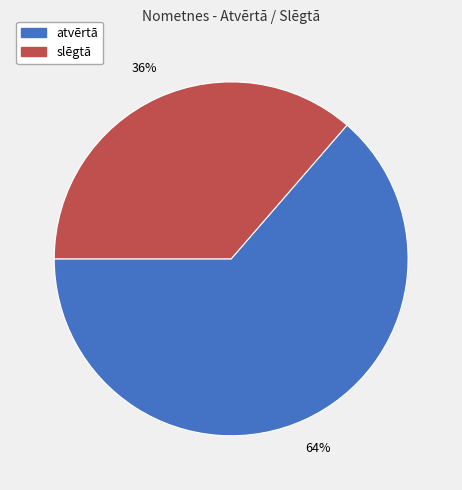

Count the number of slices in the pie.

2